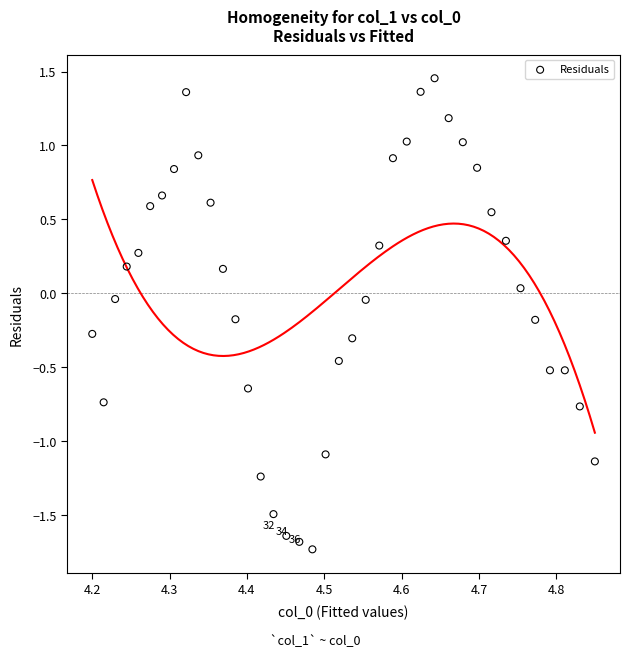

What is the range of X values (max minus min)?

0.6